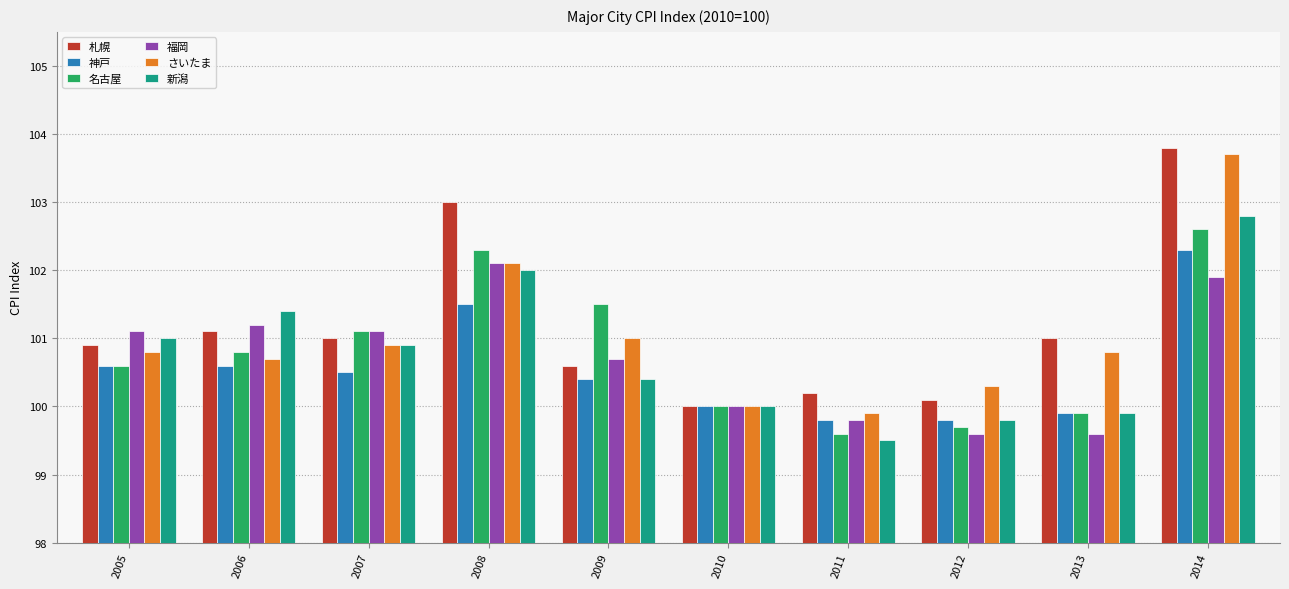

Is the value of 神戸 at 2008 greater than the value of 新潟 at 2005?

Yes